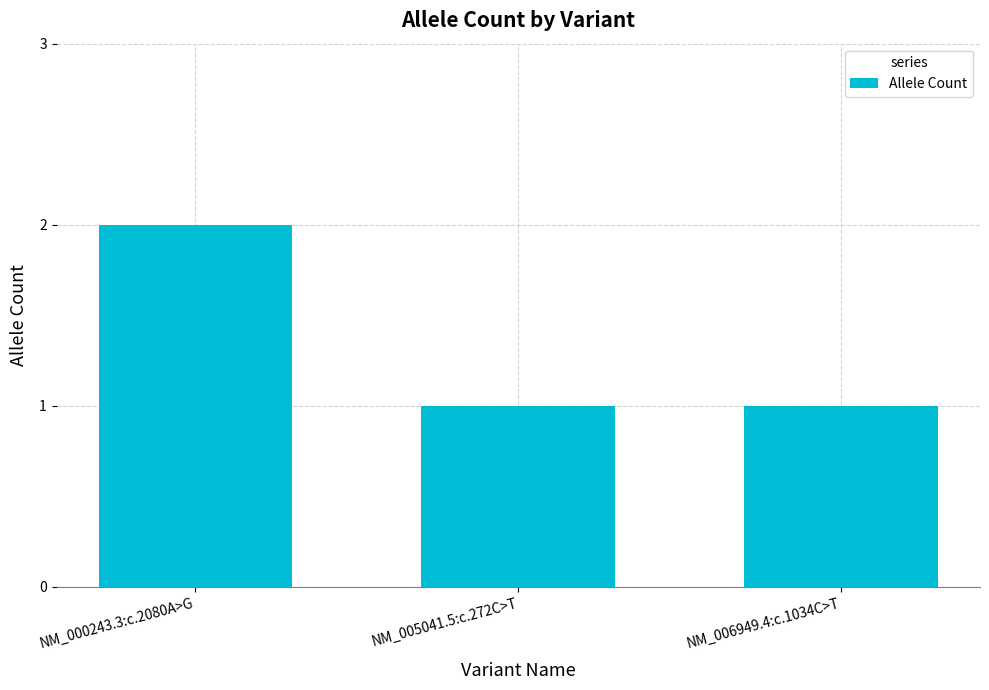

Between NM_005041.5:c.272C>T and NM_000243.3:c.2080A>G, which is larger?

NM_000243.3:c.2080A>G